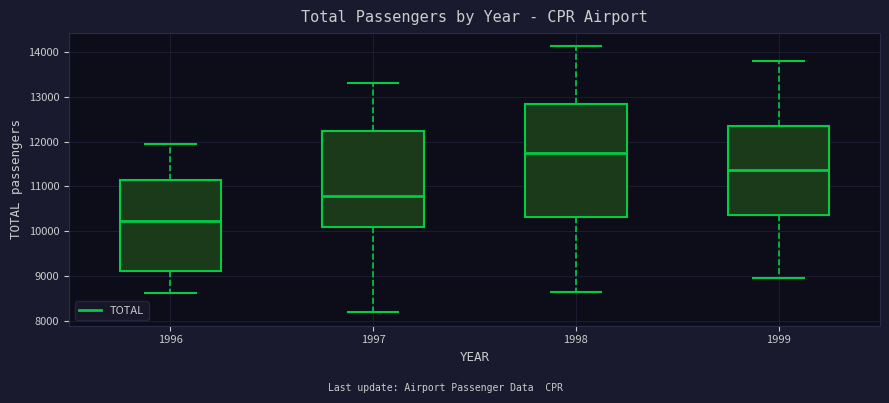

Which box's median line is the lowest?

1996